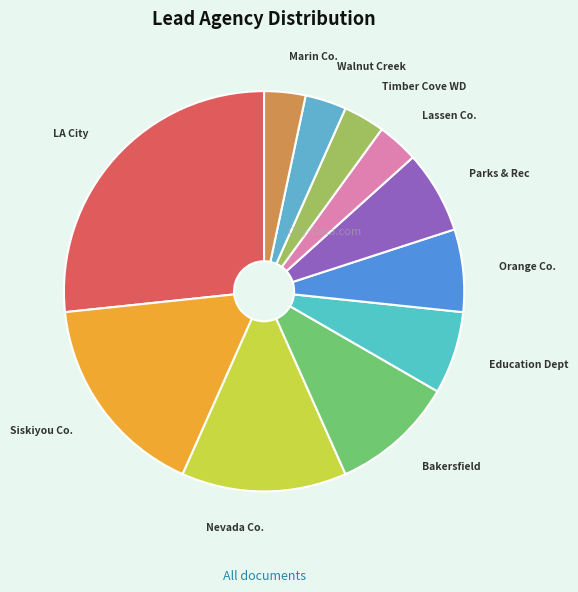

How many slices are in this pie chart?

11